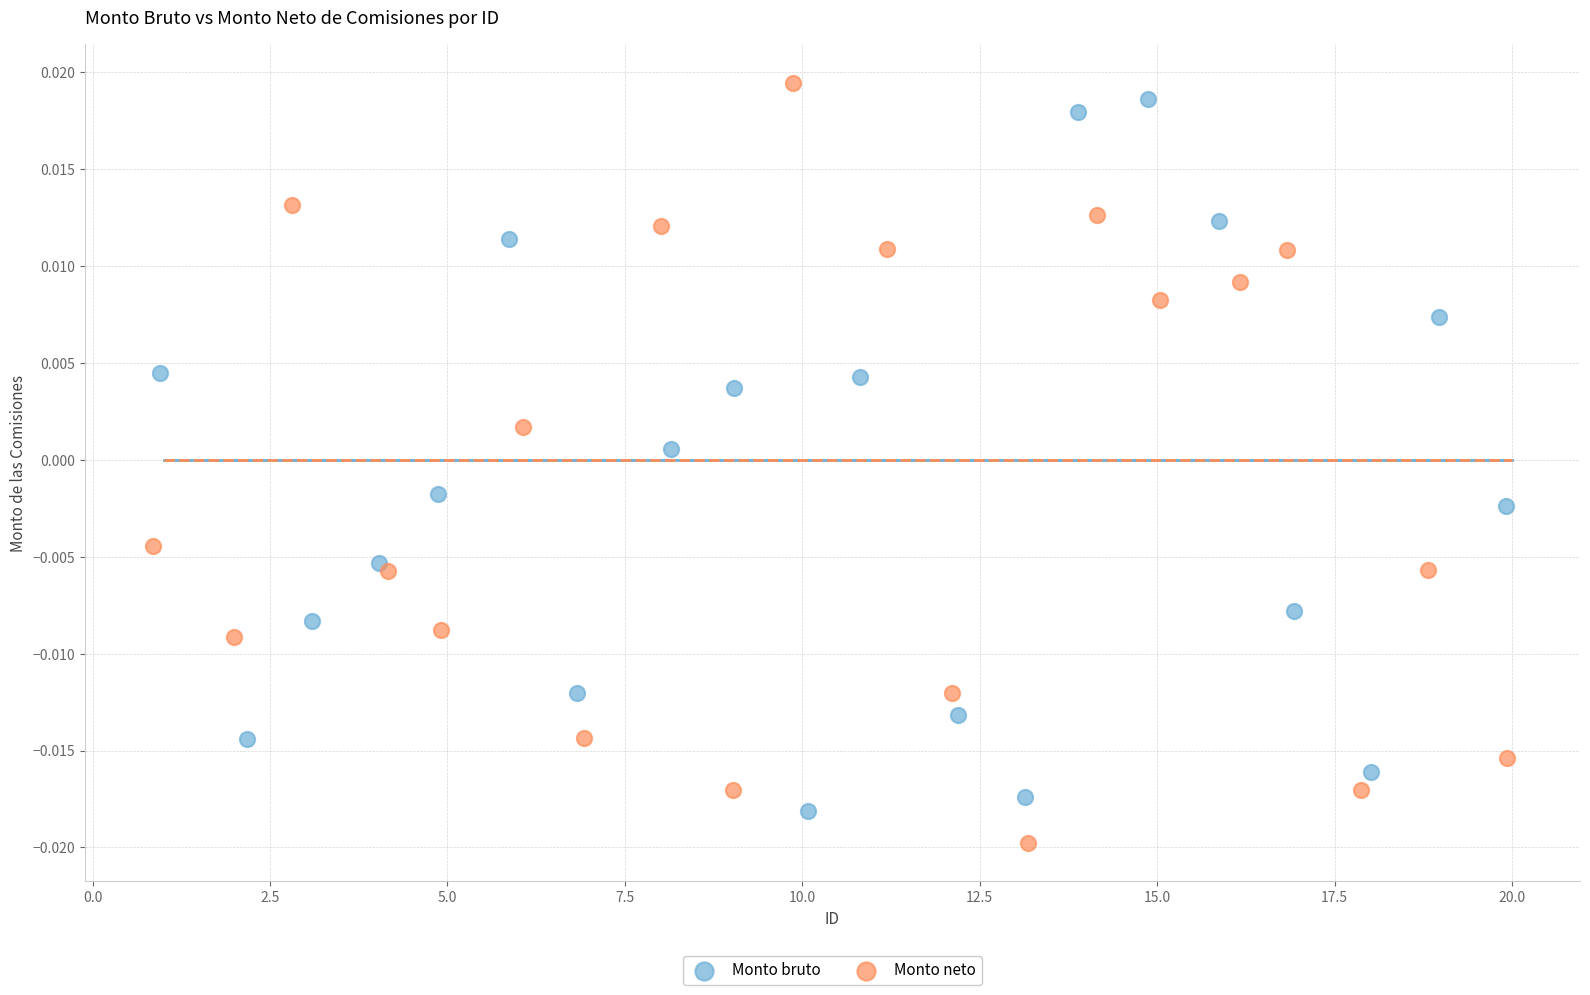

Which series reaches the minimum Y coordinate?

Monto neto